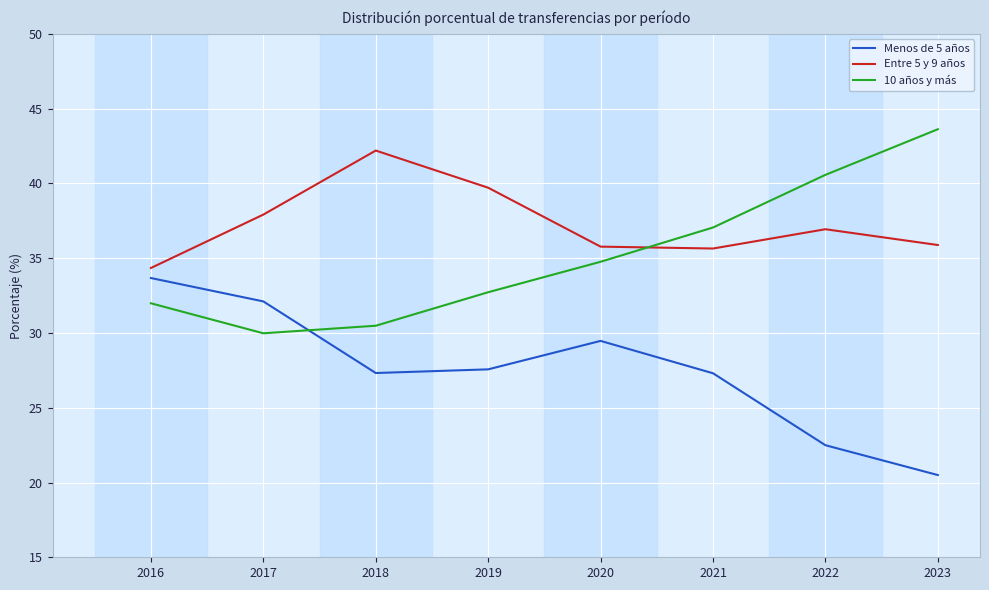

In 10 años y más, how many points are lower than both neighbors (excluding endpoints)?

1